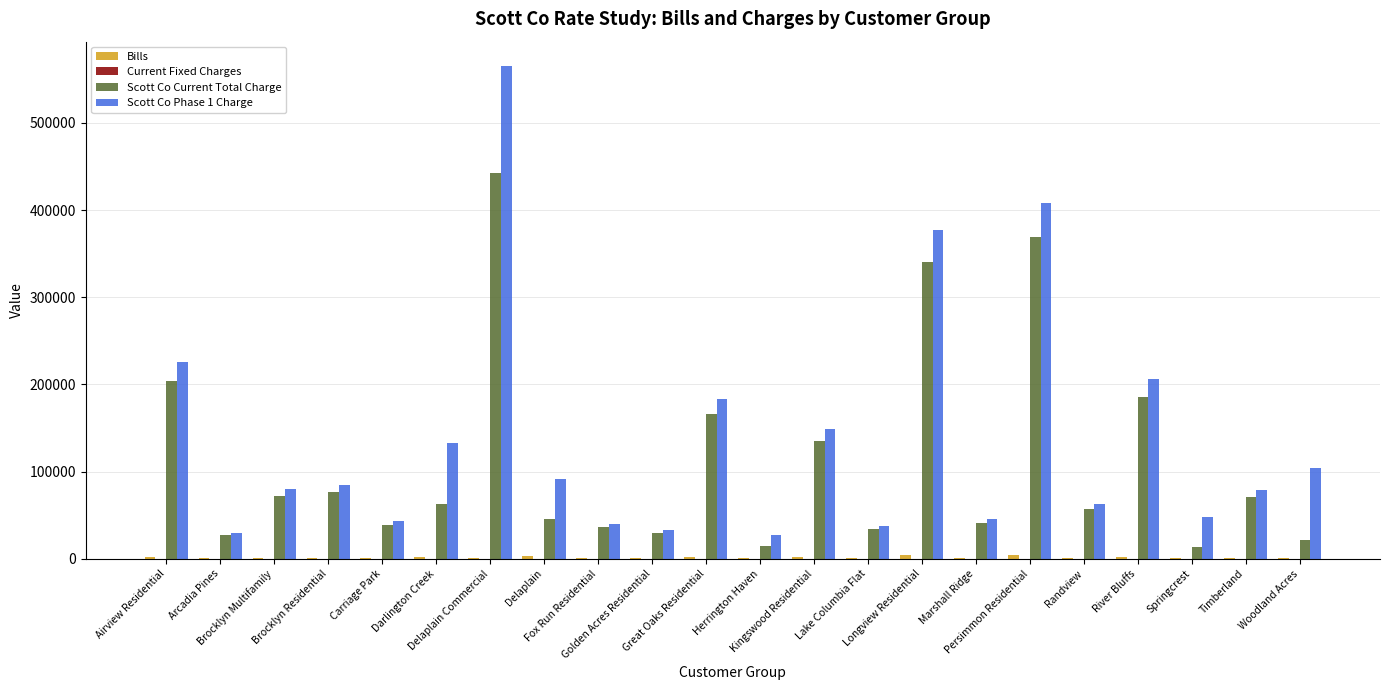

Which series has the largest total across all categories?

Scott Co Phase 1 Charge